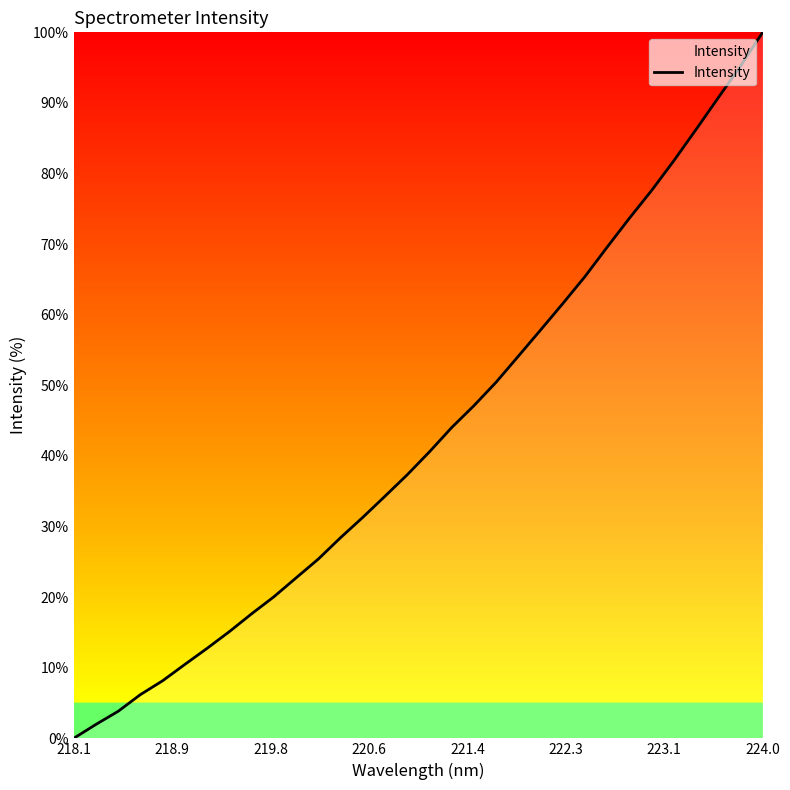

What is the greatest value displayed?

100.0